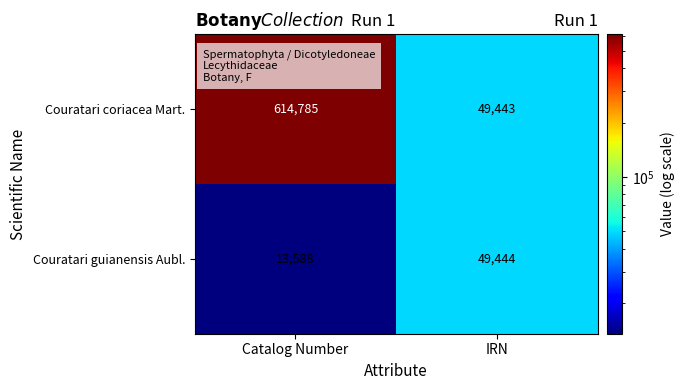

Which series has the widest spread of values?

Couratari coriacea Mart.